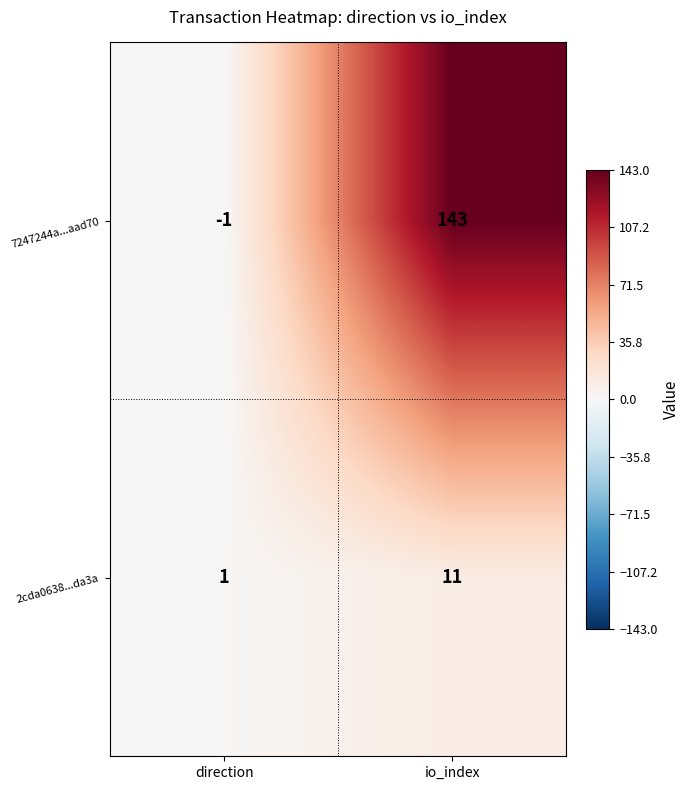

At how many categories does at least one series exceed 94?

1